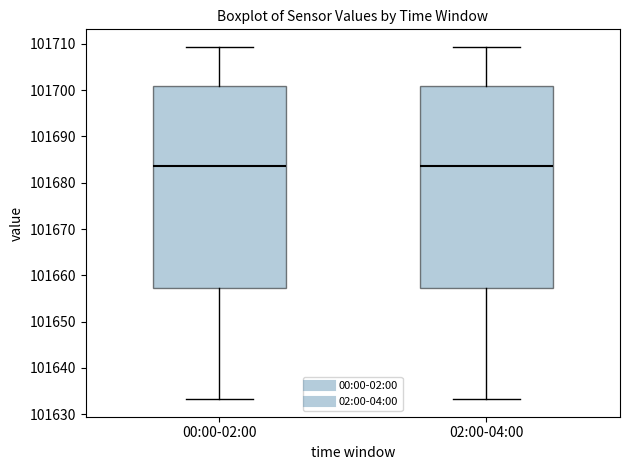

Reading left to right, read every box against the y-axis: the position of its median line, the range the box covers, and the ends of its whiskers. The values are not printed on the chart, so give them approximately, as read against the axis.

00:00-02:00: median 101684, box 101657 to 101701, whiskers 101633 to 101709
02:00-04:00: median 101684, box 101657 to 101701, whiskers 101633 to 101709